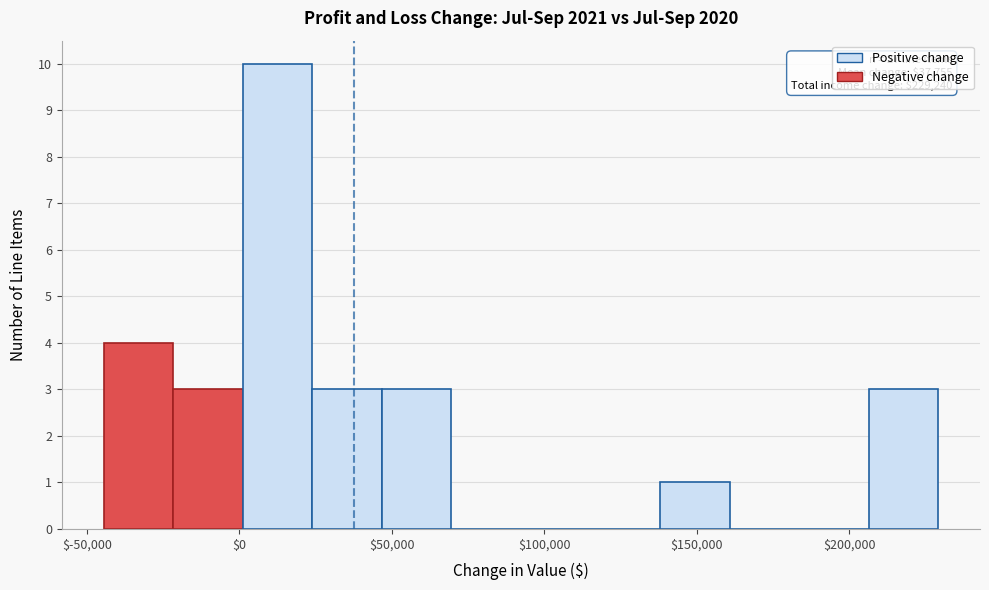

Which range on the x-axis has the tallest bar?

0 to 25000